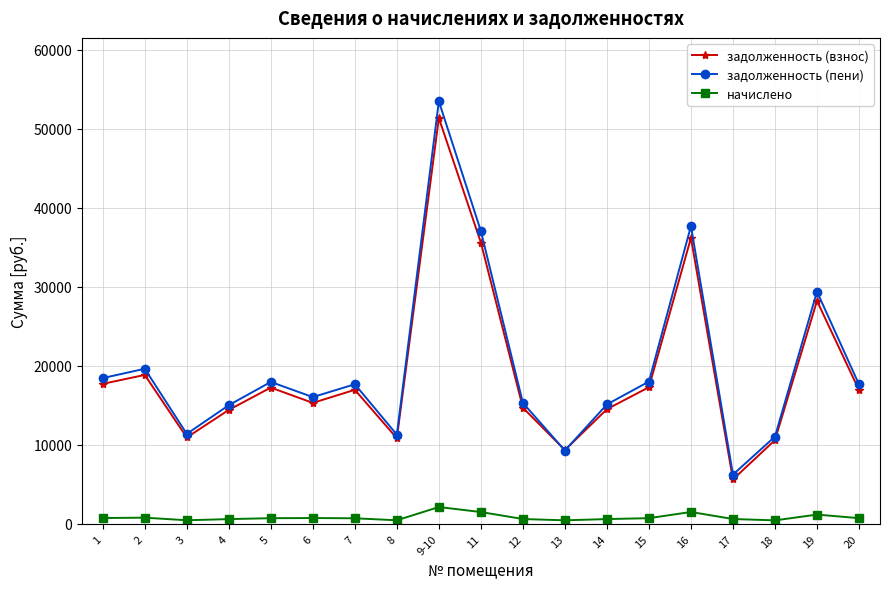

What is the difference between the задолженность (пени) values at 8 and 15?

6718.3